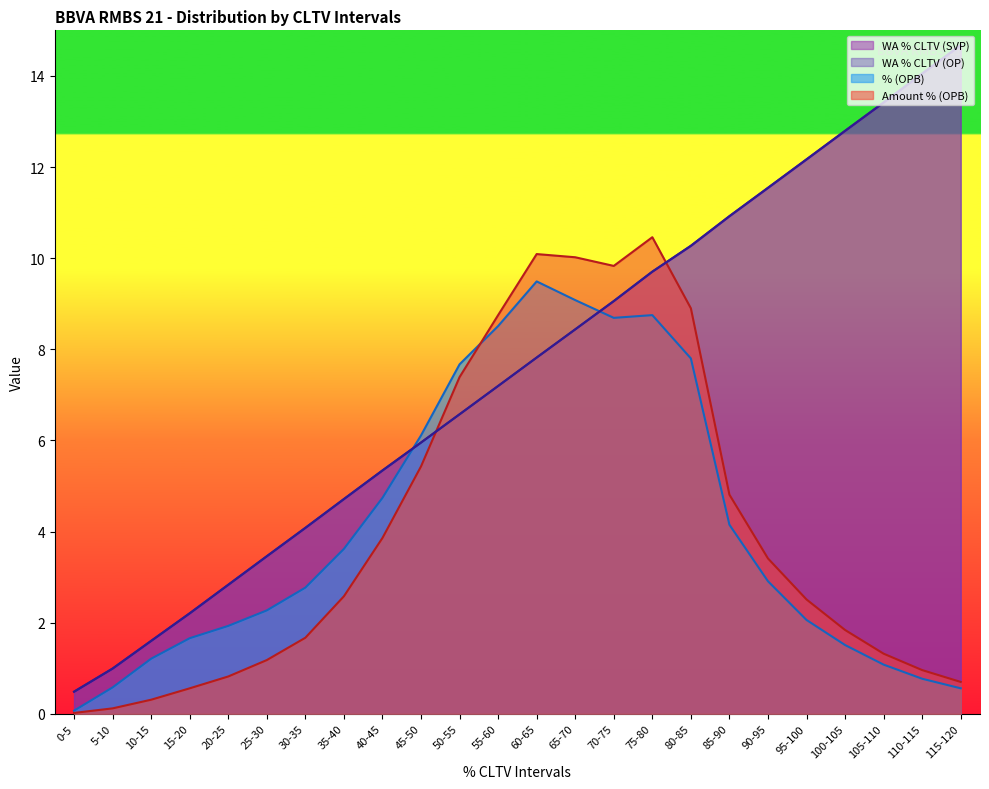

After their last crossing, which series has the higher values: WA % CLTV (SVP) or % (OPB)?

WA % CLTV (SVP)